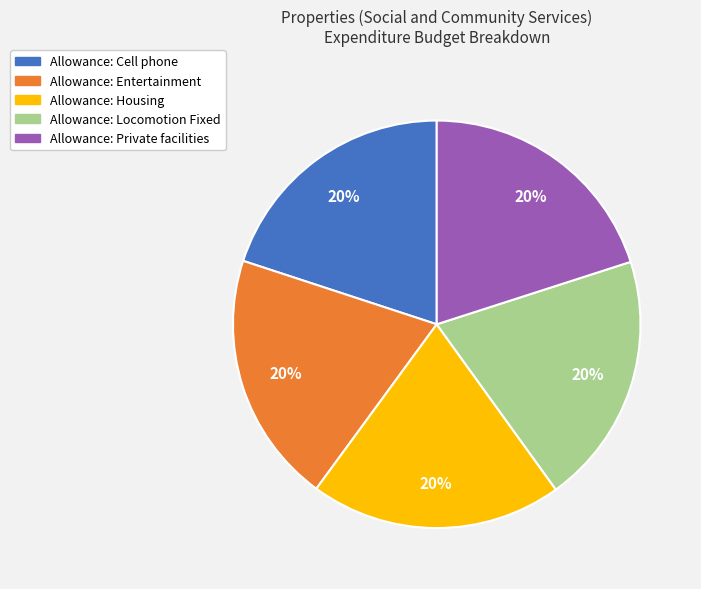

True or false: Allowance: Cell phone accounts for 20% of the total.

True